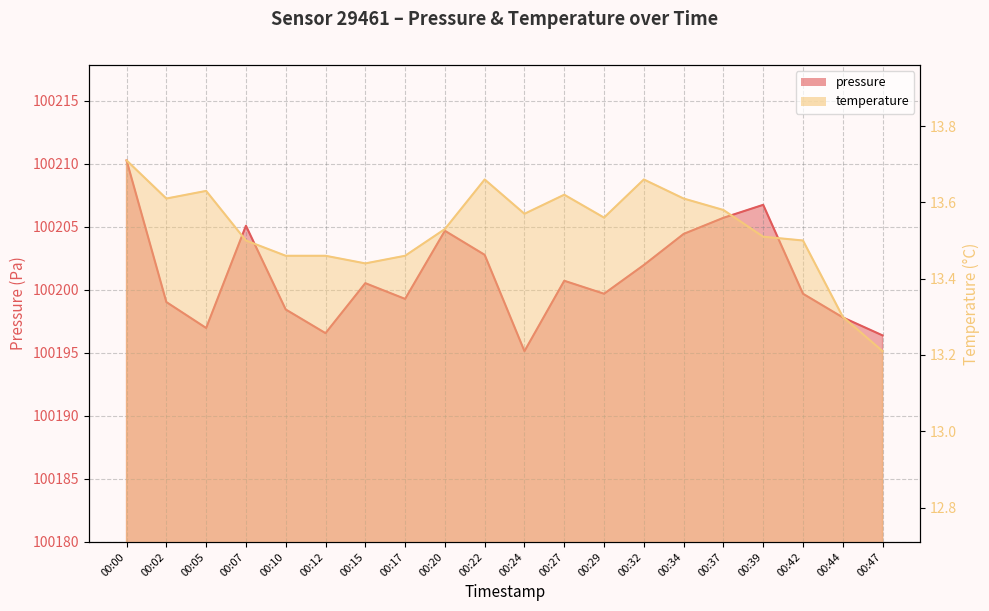

Is the value of pressure at 00:02 greater than the value of temperature at 00:22?

Yes